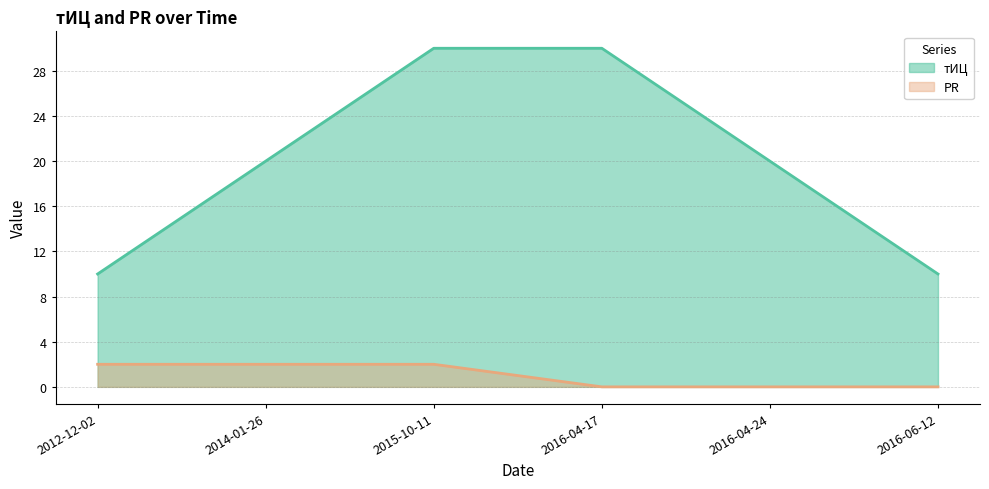

Reading left to right, extract all data points from this chart.

тИЦ: 2012-12-02=10	2014-01-26=20	2015-10-11=30	2016-04-17=30	2016-04-24=20	2016-06-12=10
PR: 2012-12-02=2	2014-01-26=2	2015-10-11=2	2016-04-17=0	2016-04-24=0	2016-06-12=0